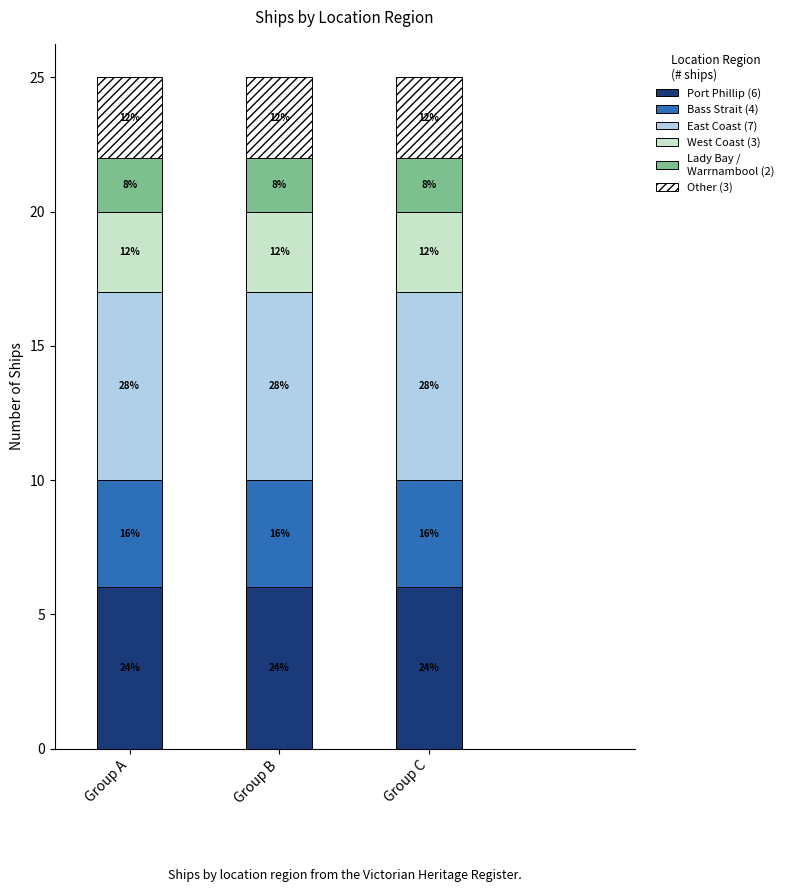

Are the bars grouped side by side (vs. stacked)?

No